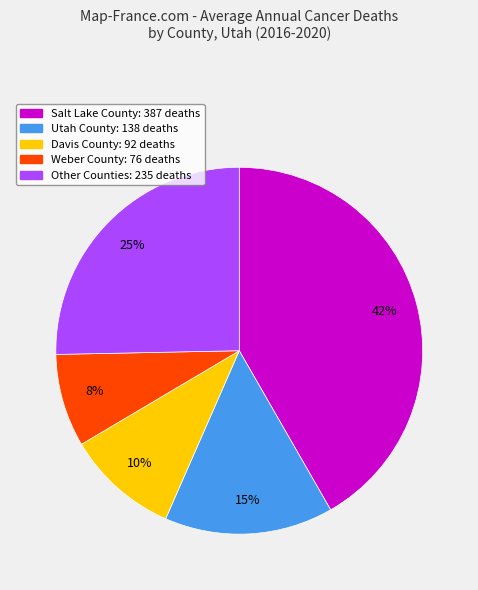

To the nearest percent, what is the average slice percentage?

20%